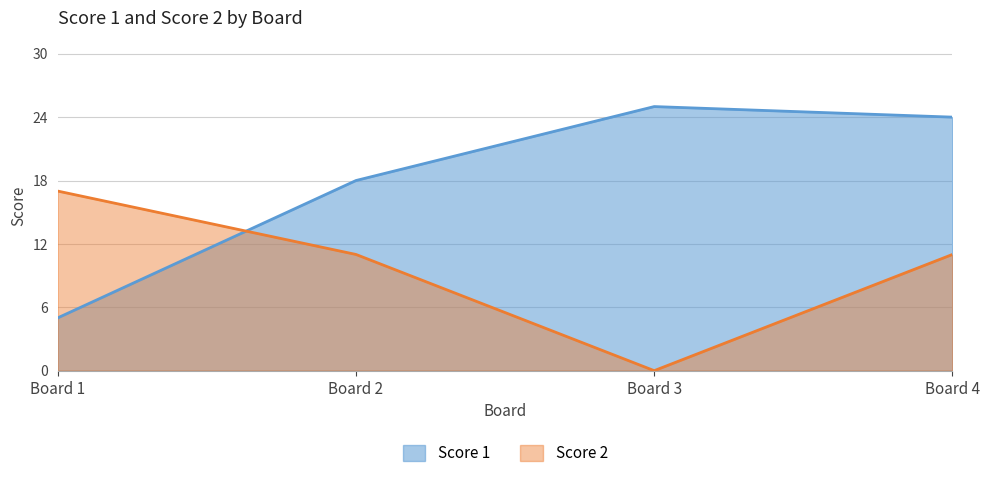

What is the average value of the Score 2 series?

10